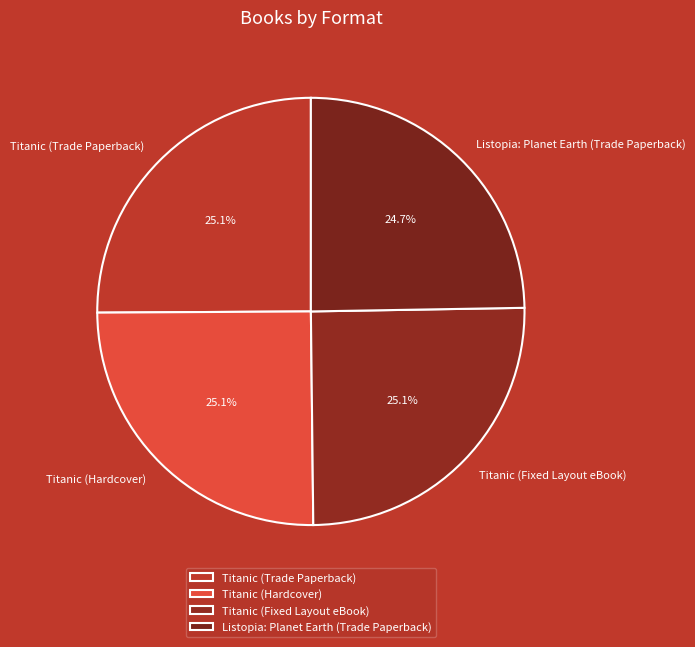

True or false: Titanic (Fixed Layout eBook) accounts for 25% of the total.

True